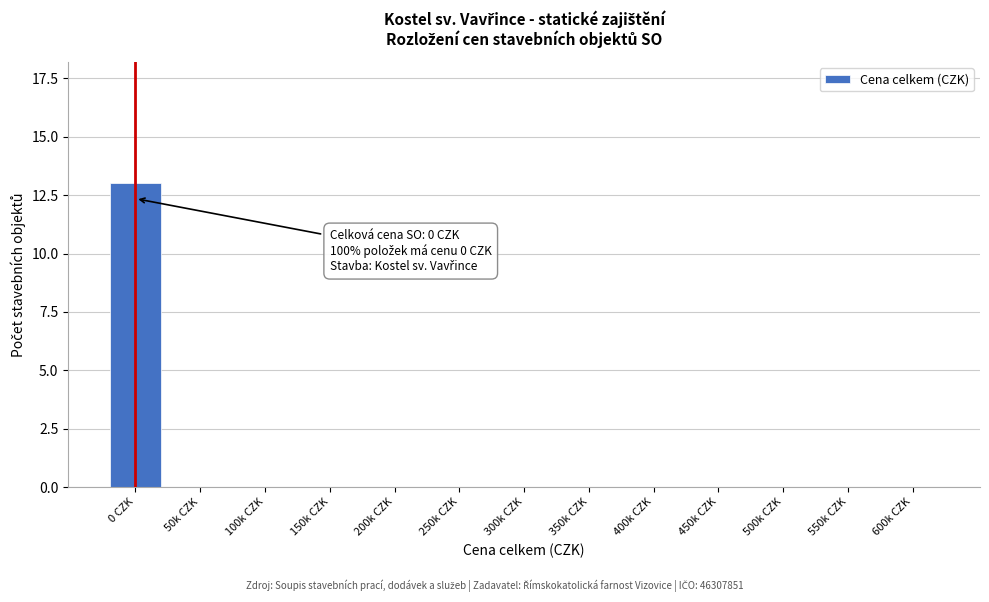

Reading right to left, list all the values displayed in this chart.

600k CZK=0	550k CZK=0	500k CZK=0	450k CZK=0	400k CZK=0	350k CZK=0	300k CZK=0	250k CZK=0	200k CZK=0	150k CZK=0	100k CZK=0	50k CZK=0	0 CZK=13